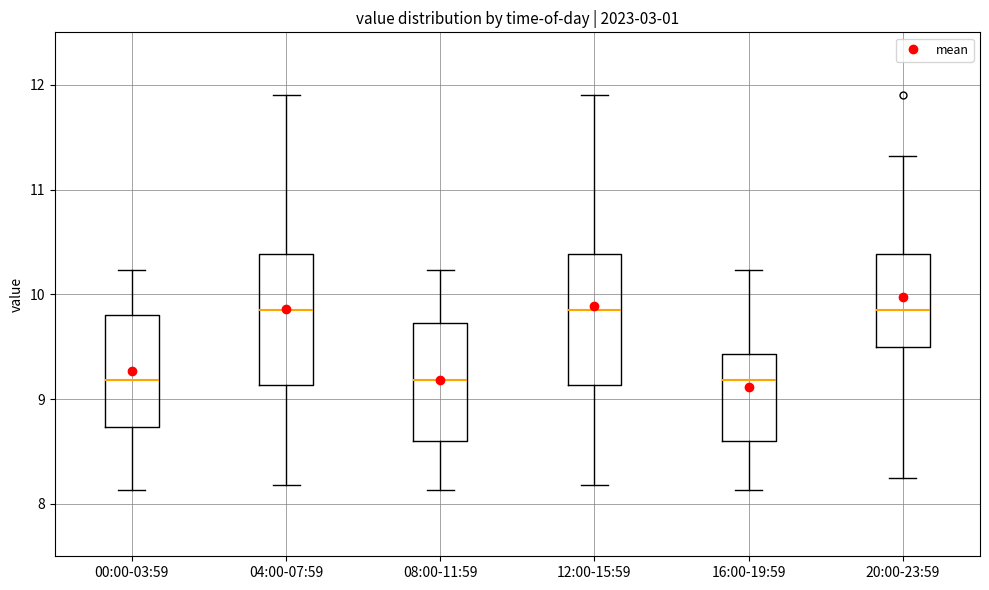

Reading left to right, transcribe this box plot: for each box, give where its median line is, the range the box spans, and where its two whiskers end, as read against the y-axis. The values are not printed on the chart, so give them approximately, as read against the axis.

00:00-03:59: median 9.2, box 8.7 to 9.8, whiskers 8.1 to 10.2
04:00-07:59: median 9.9, box 9.1 to 10.4, whiskers 8.2 to 11.9
08:00-11:59: median 9.2, box 8.6 to 9.7, whiskers 8.1 to 10.2
12:00-15:59: median 9.9, box 9.1 to 10.4, whiskers 8.2 to 11.9
16:00-19:59: median 9.2, box 8.6 to 9.4, whiskers 8.1 to 10.2
20:00-23:59: median 9.9, box 9.5 to 10.4, whiskers 8.3 to 11.3